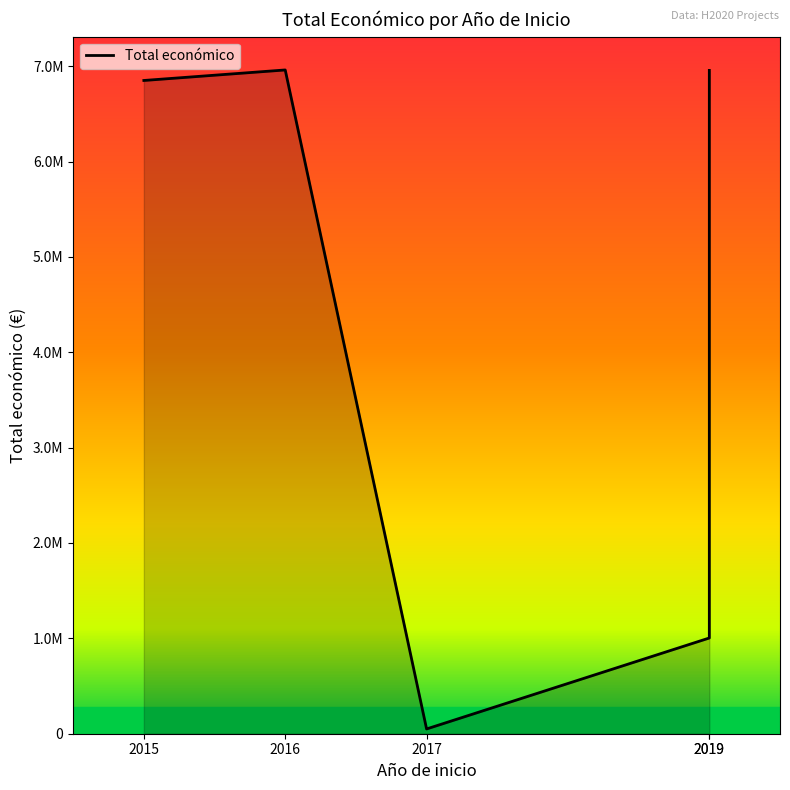

True or false: the data shows 67246 at 2017.

False